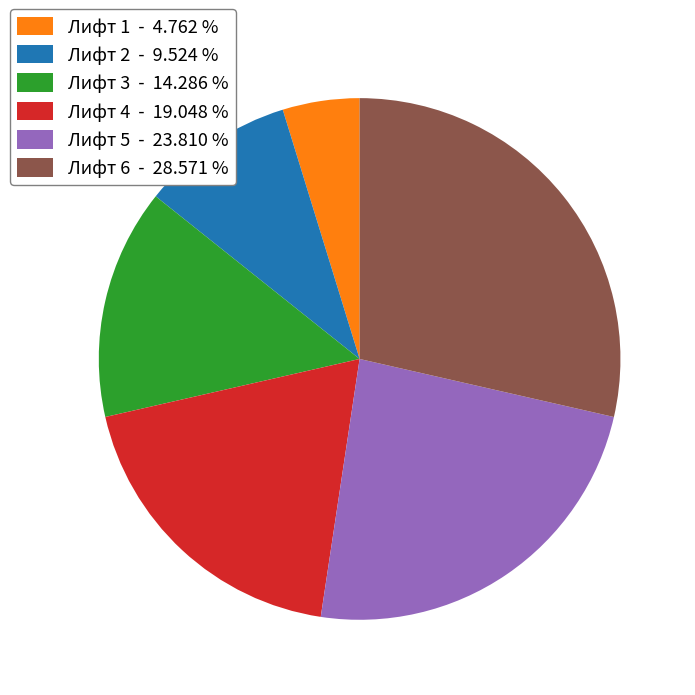

True or false: Лифт 1 accounts for 18% of the total.

False